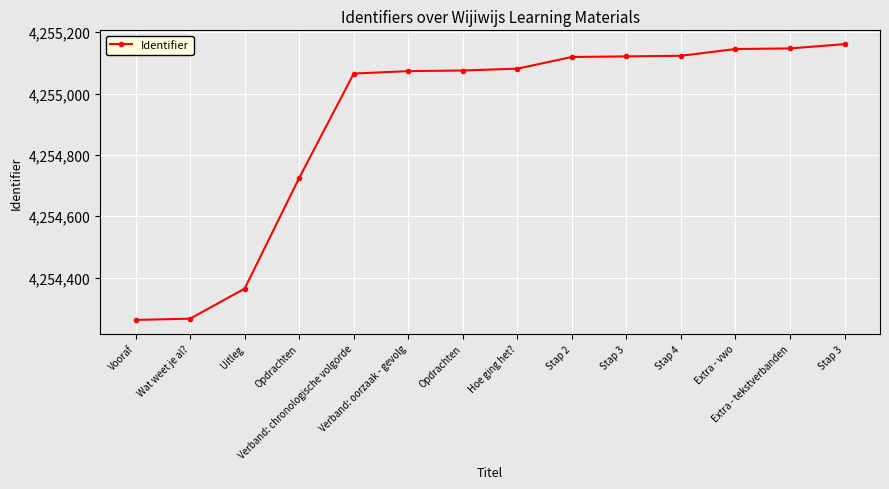

Is this an area chart (filled region under the line)?

No